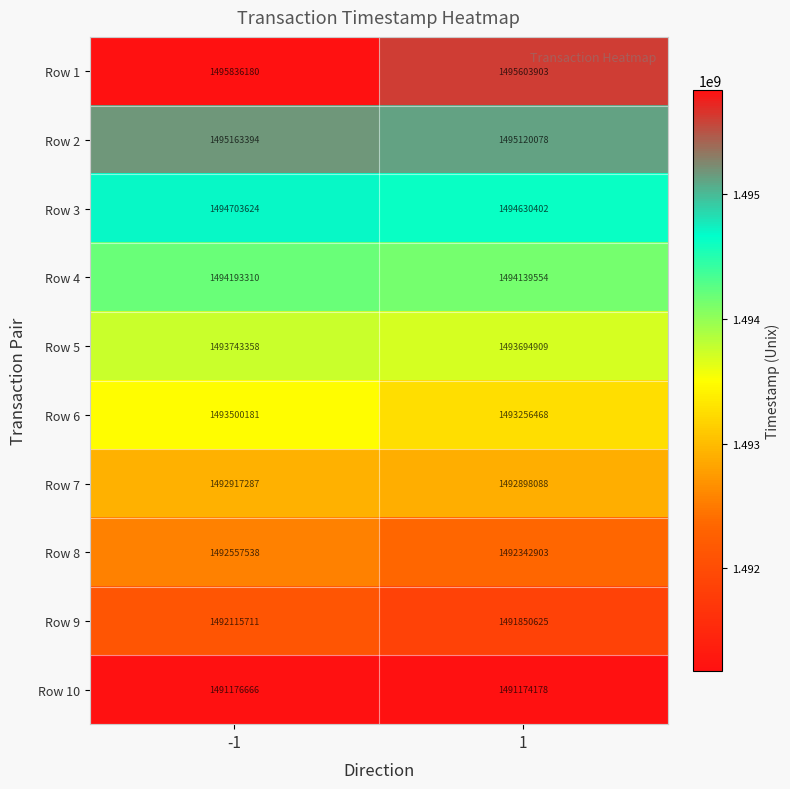

The value of Row 9 at -1 is 1492115711. True or false?

True